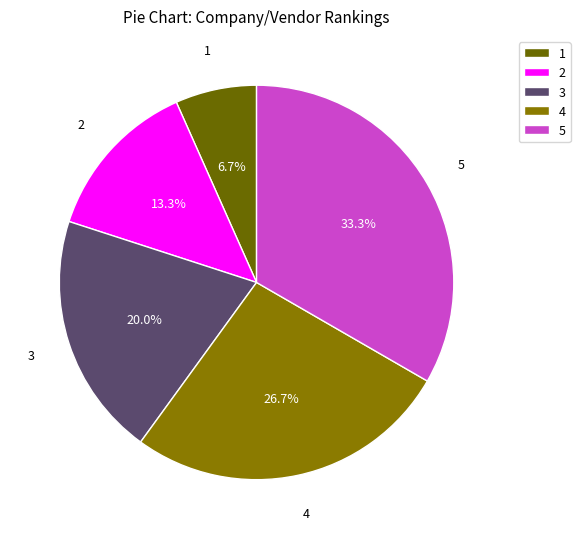

Is 3 the majority of the pie?

No